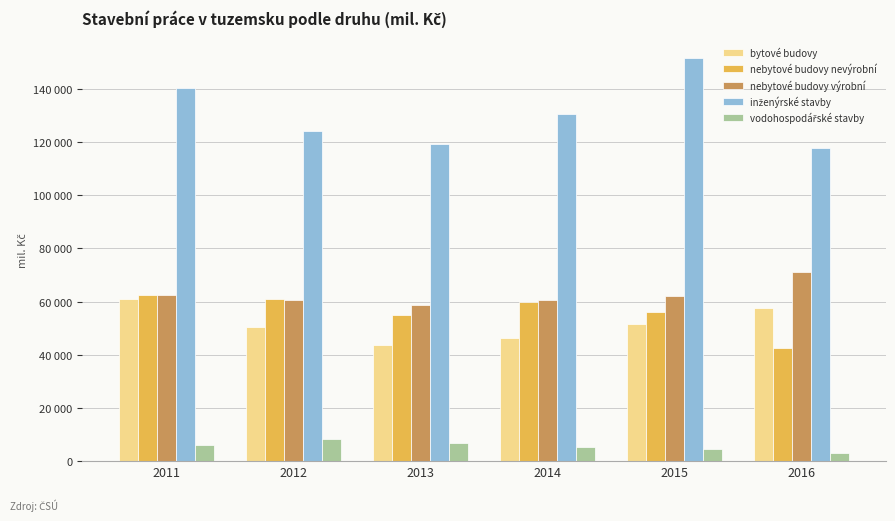

Does the chart contain stacked bars?

No